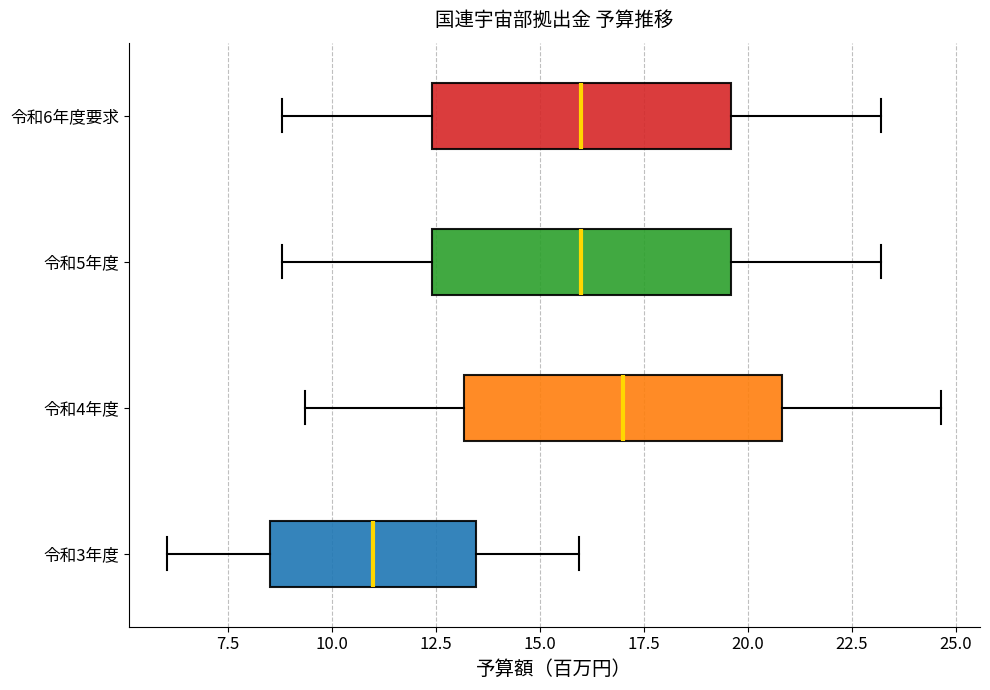

Which box's median line is the furthest to the left?

令和3年度